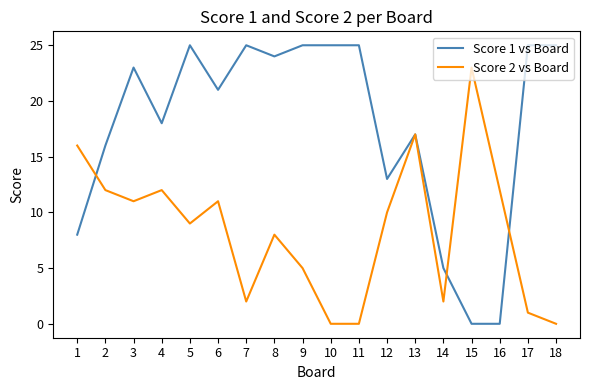

What is the maximum value shown in the chart?

25